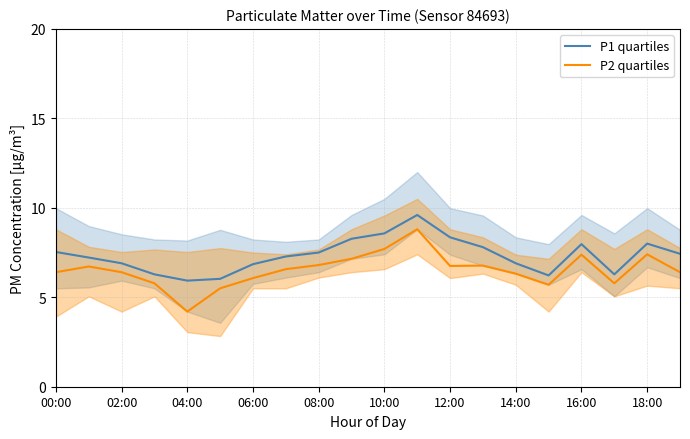

The value of P1 quartiles at 15 is 9.9. True or false?

False